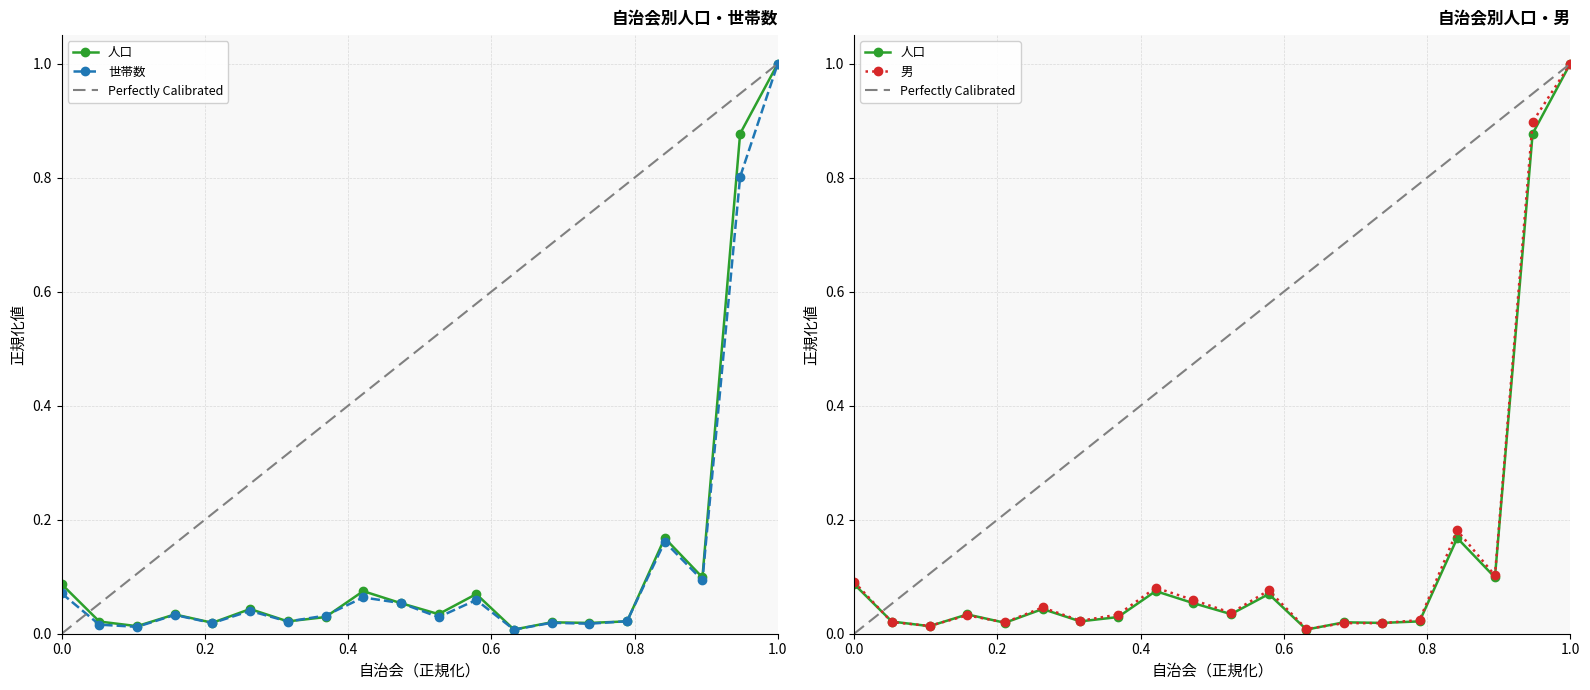

How many lines are shown in the chart?

3